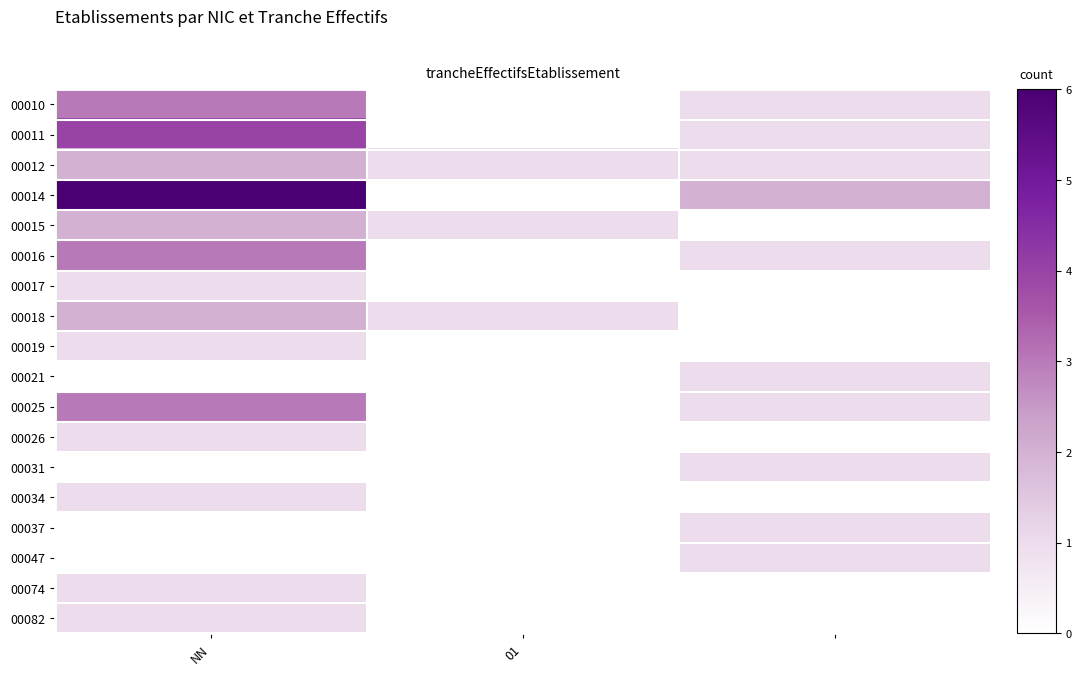

Reading left to right, list all the values displayed in this chart.

00010: 3	0	1
00011: 4	0	1
00012: 2	1	1
00014: 6	0	2
00015: 2	1	0
00016: 3	0	1
00017: 1	0	0
00018: 2	1	0
00019: 1	0	0
00021: 0	0	1
00025: 3	0	1
00026: 1	0	0
00031: 0	0	1
00034: 1	0	0
00037: 0	0	1
00047: 0	0	1
00074: 1	0	0
00082: 1	0	0